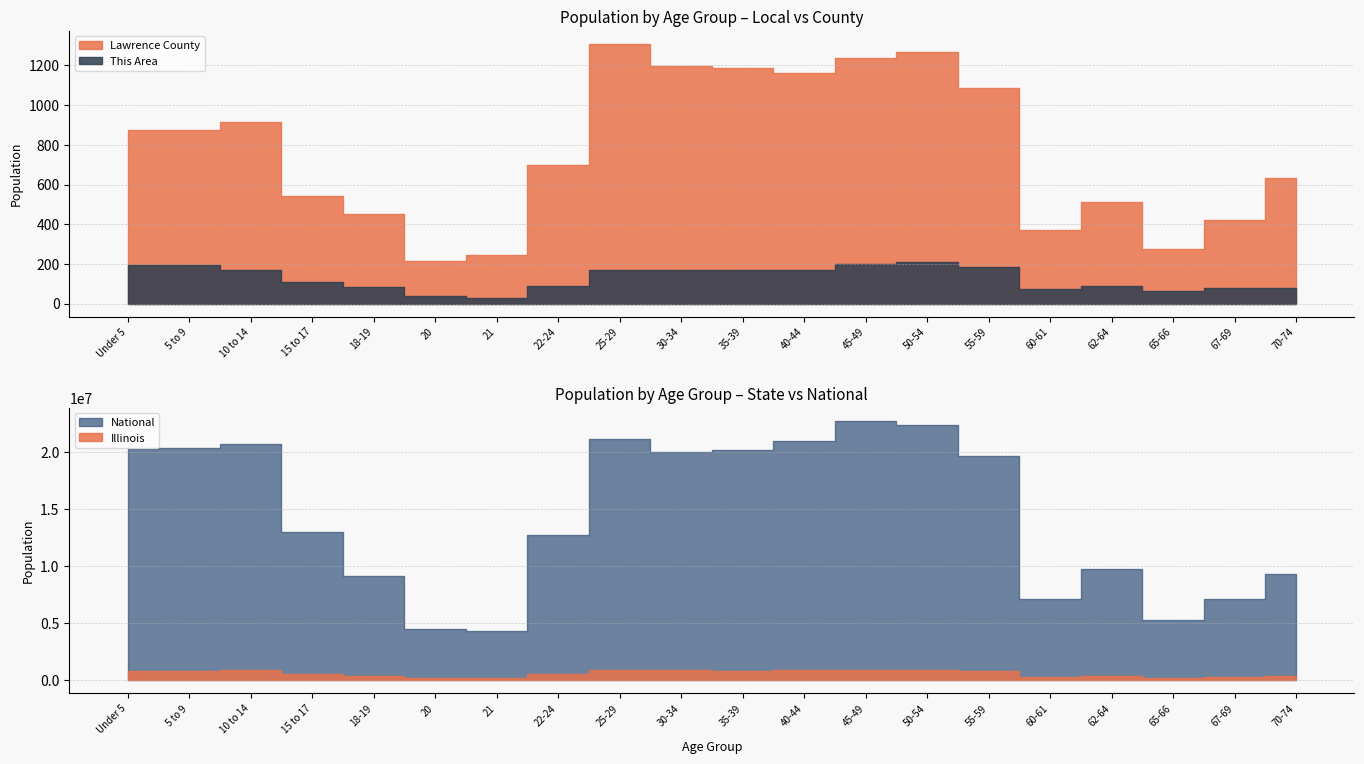

What is the spread (max minus min) of values at 25-29?

21101680